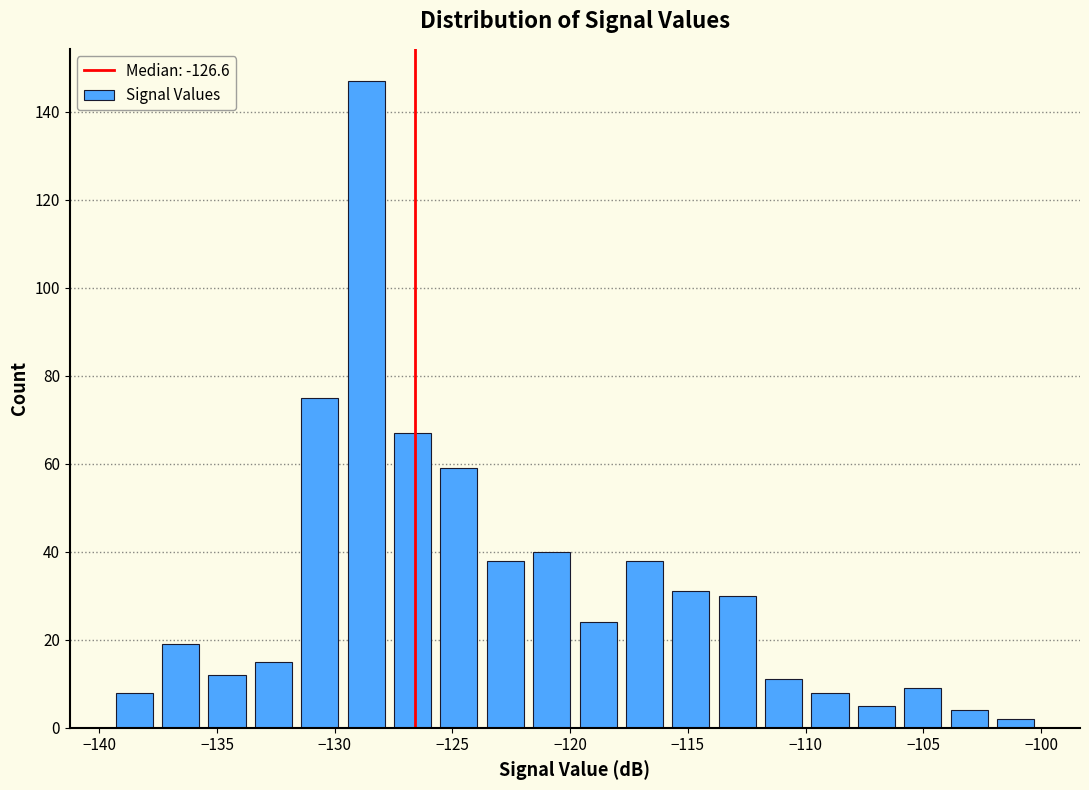

Around what value on the x-axis is the tallest bar? Give the approximate position of its centre, as read against the axis.

-128.5